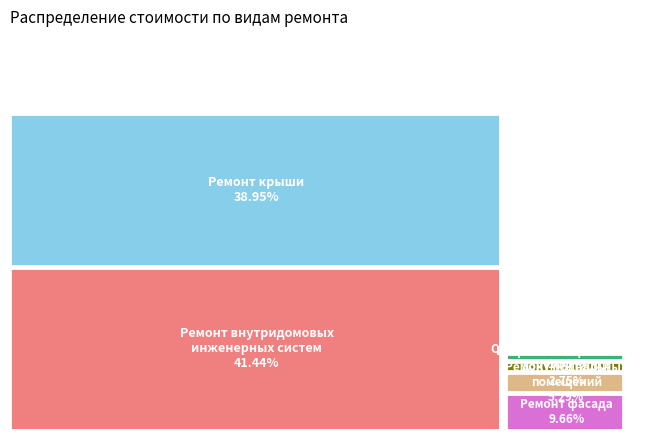

Which has a higher value, Ремонт подвальных помещений or Разработка проектной документации?

Ремонт подвальных помещений